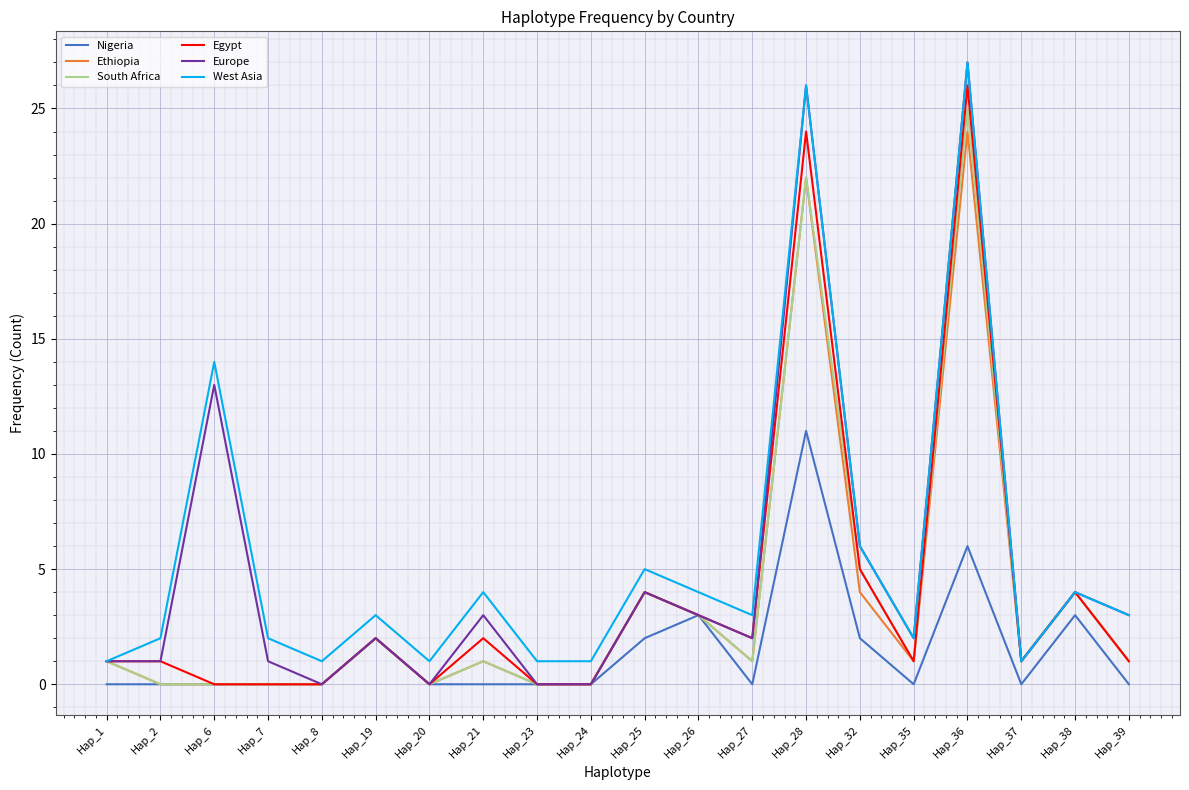

What is the total value across all series at Hap_19?

13